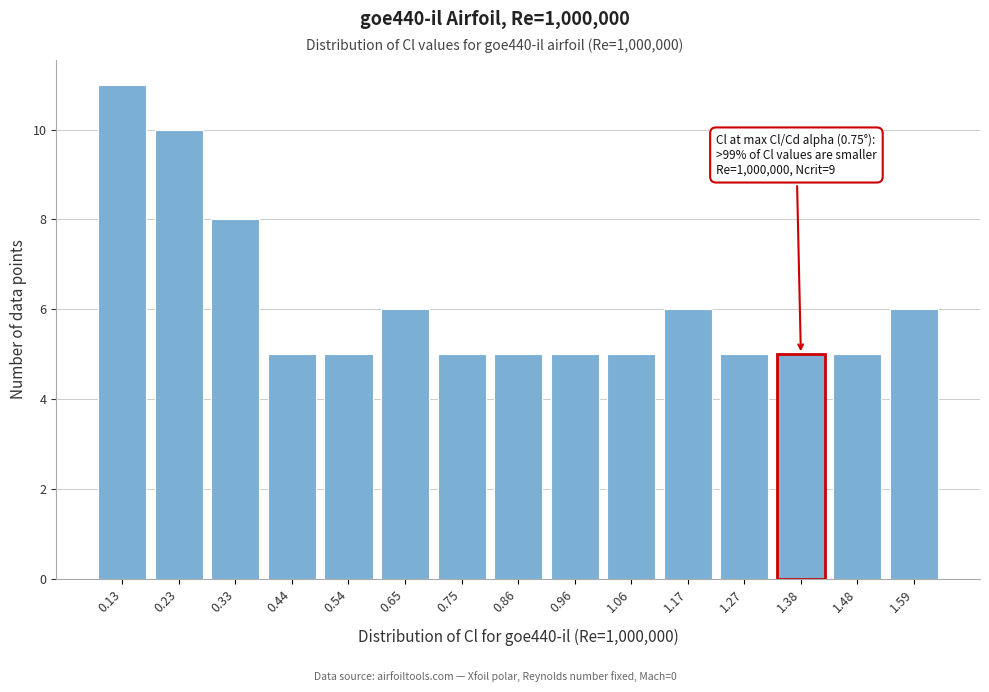

Reading left to right, extract all data points from this chart.

11	10	8	5	5	6	5	5	5	5	6	5	5	5	6